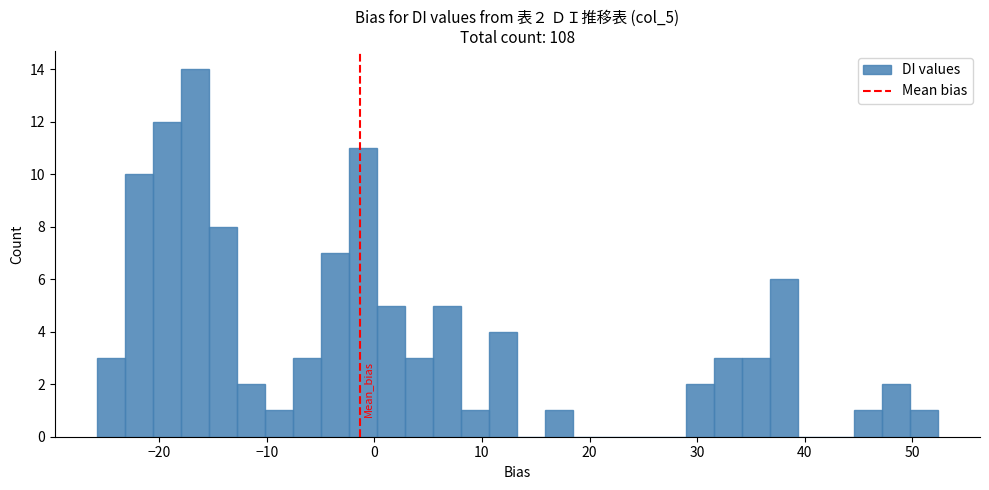

Read against the x-axis, roughly where is the centre of the tallest bar?

-17